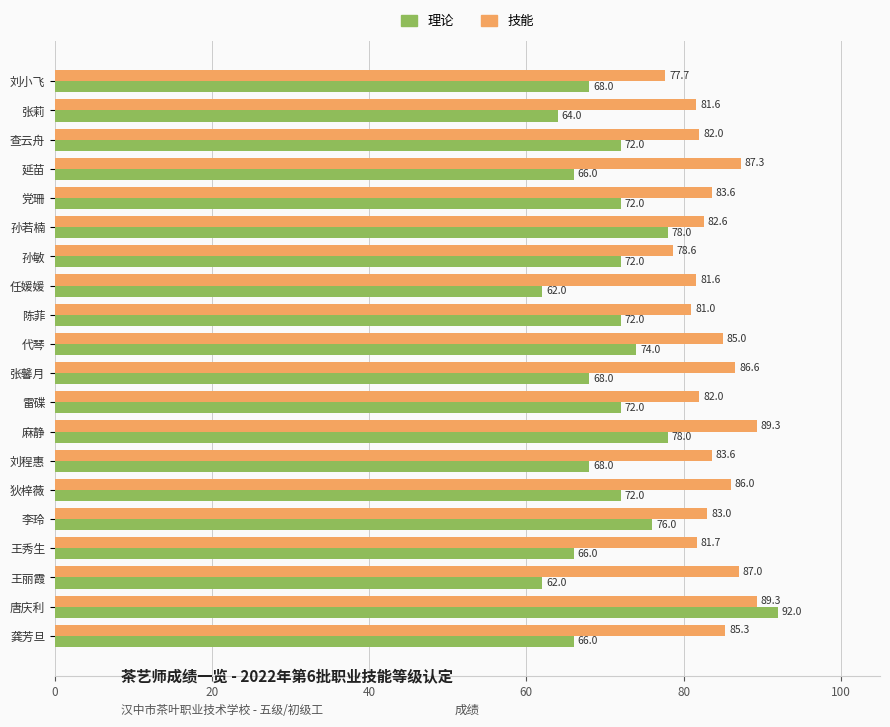

At 刘小飞, list the series in order from smallest to largest.

理论, 技能